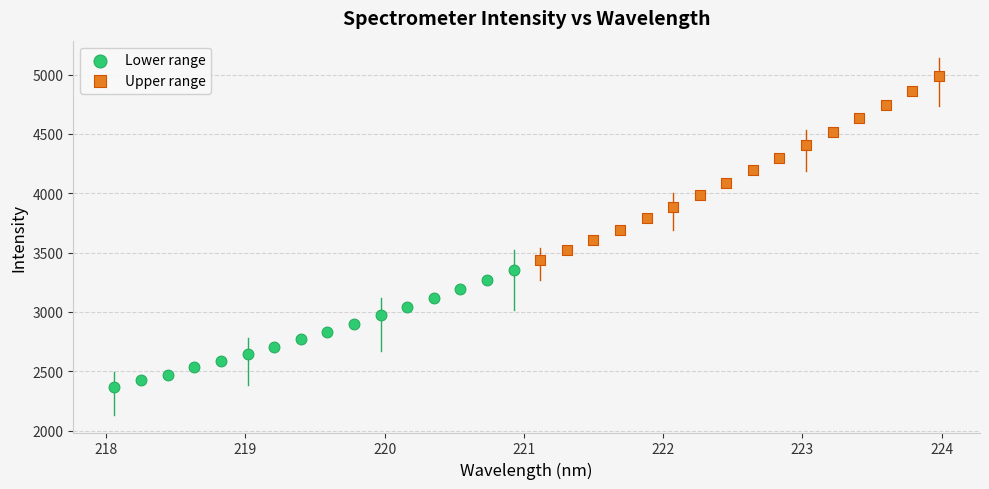

Which series reaches the maximum Y coordinate?

Upper range